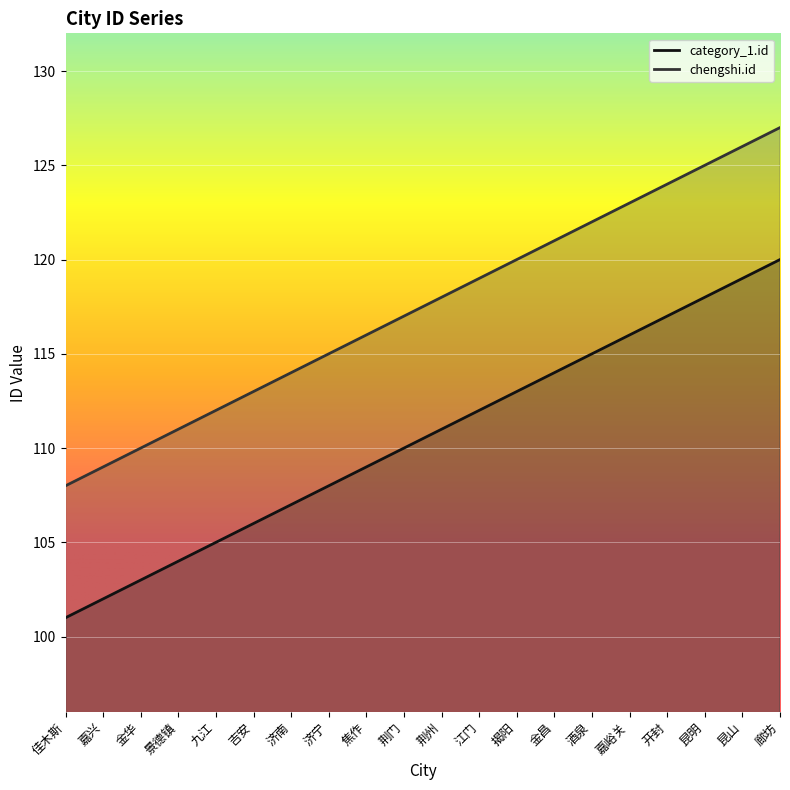

Between 九江 and 廊坊, which series saw the biggest shift?

category_1.id